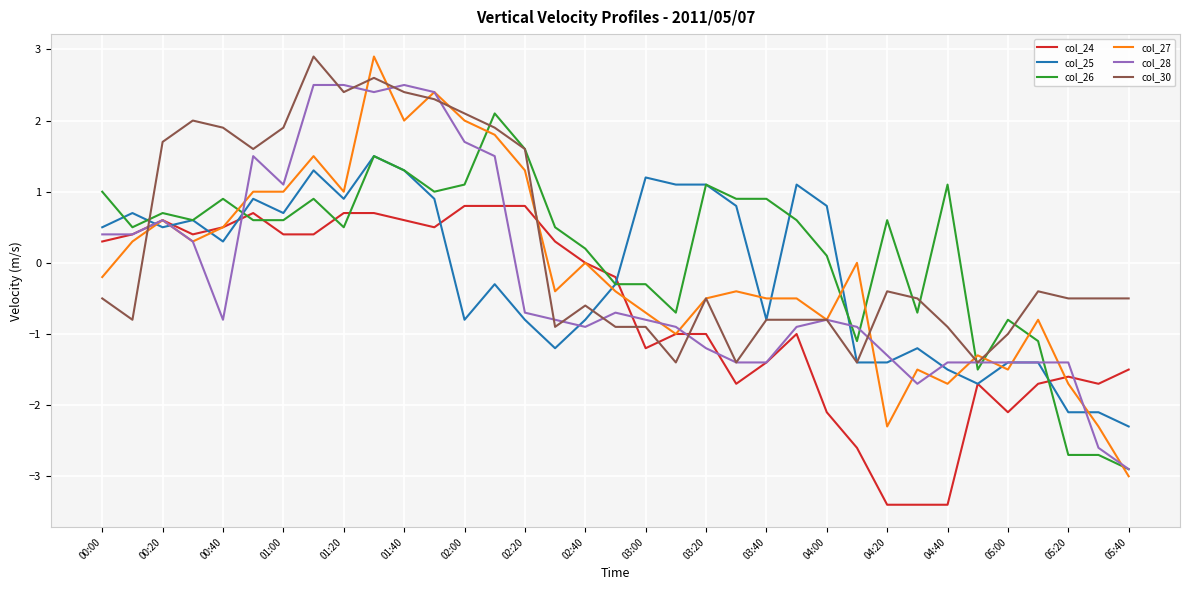

What is the total value across all series at 05:20?

-10.0